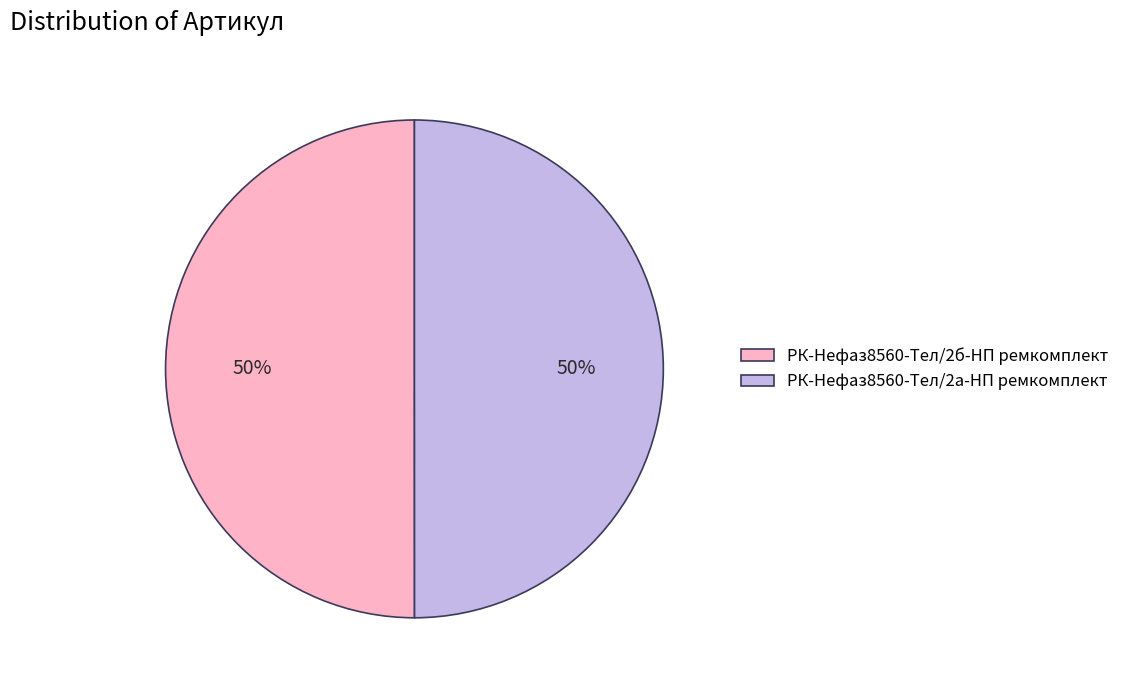

To the nearest percent, what is the average slice percentage?

50%